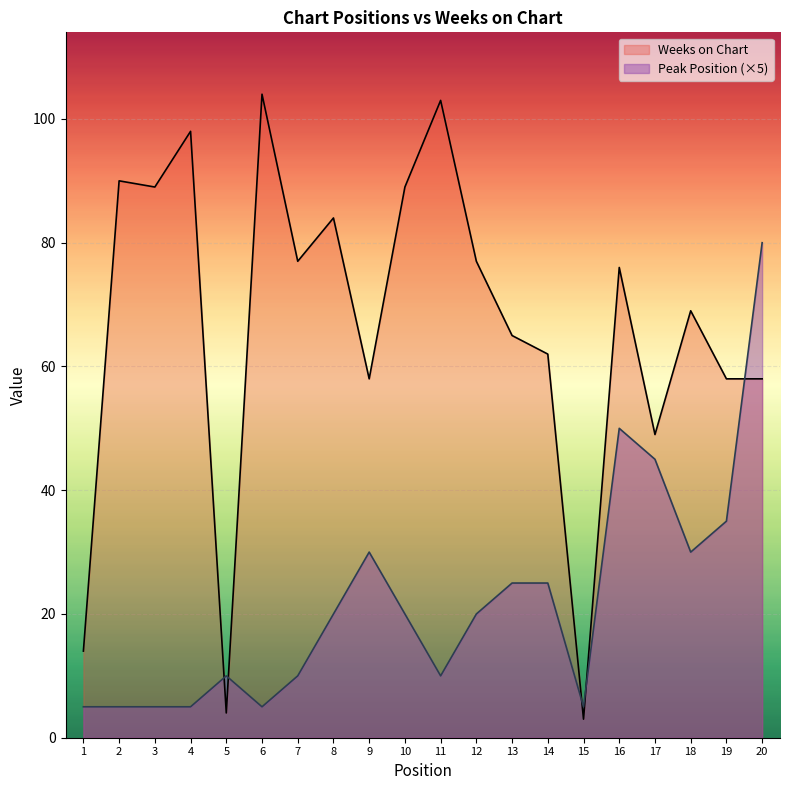

The value of Weeks on Chart at 20 is 34. True or false?

False